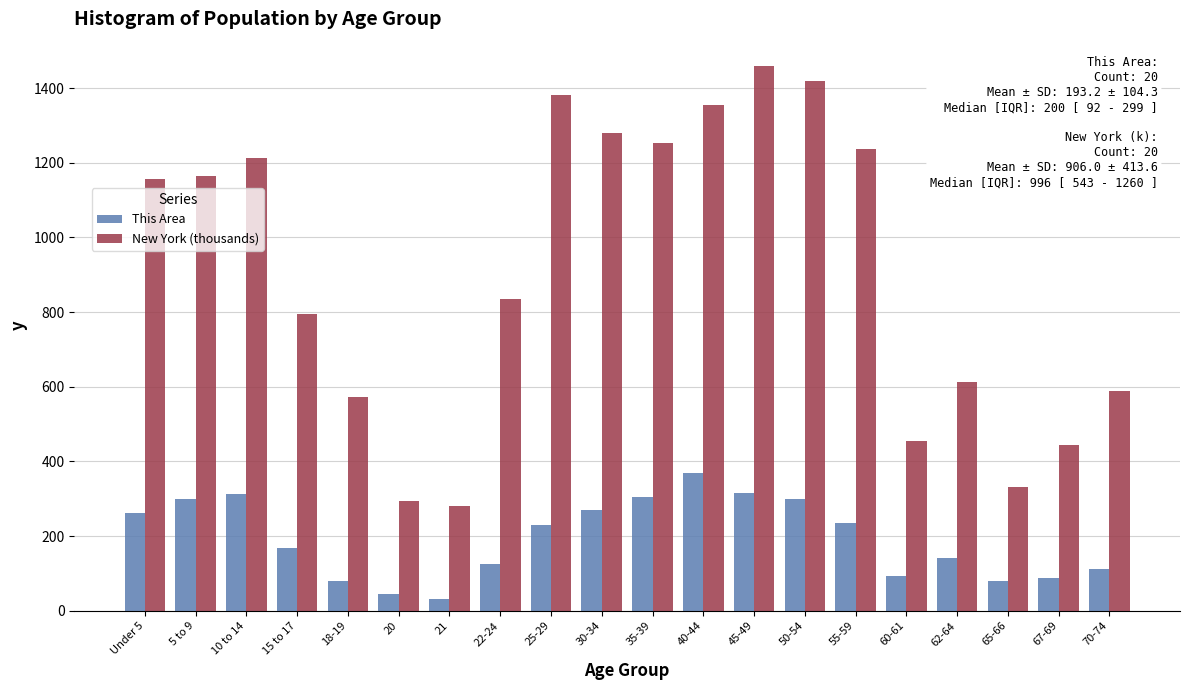

The New York (thousands) series shows 612.3 at 62-64. True or false?

True